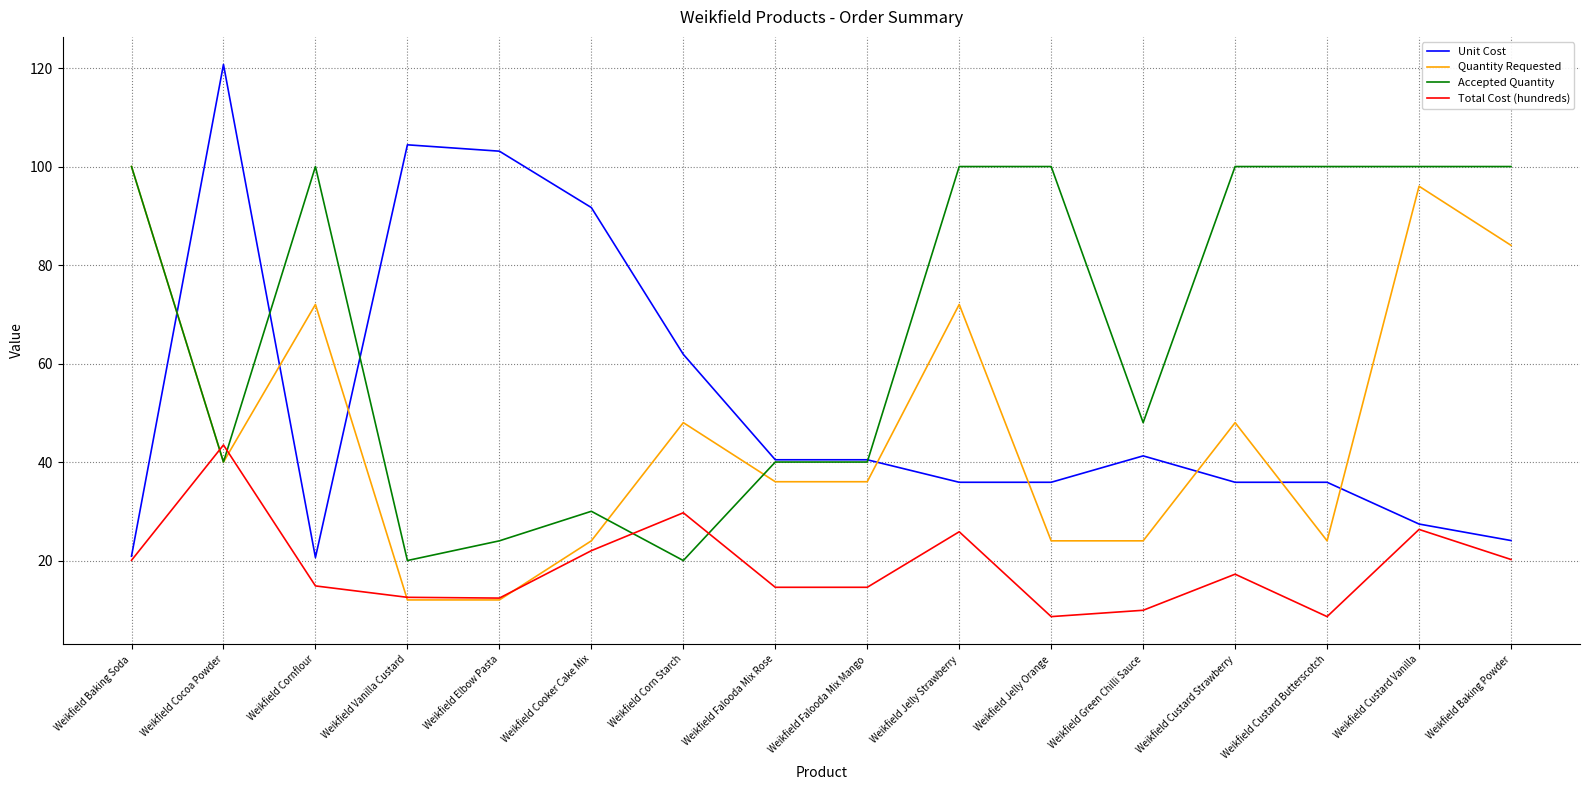

What position from the right is Weikfield Cocoa Powder?

15